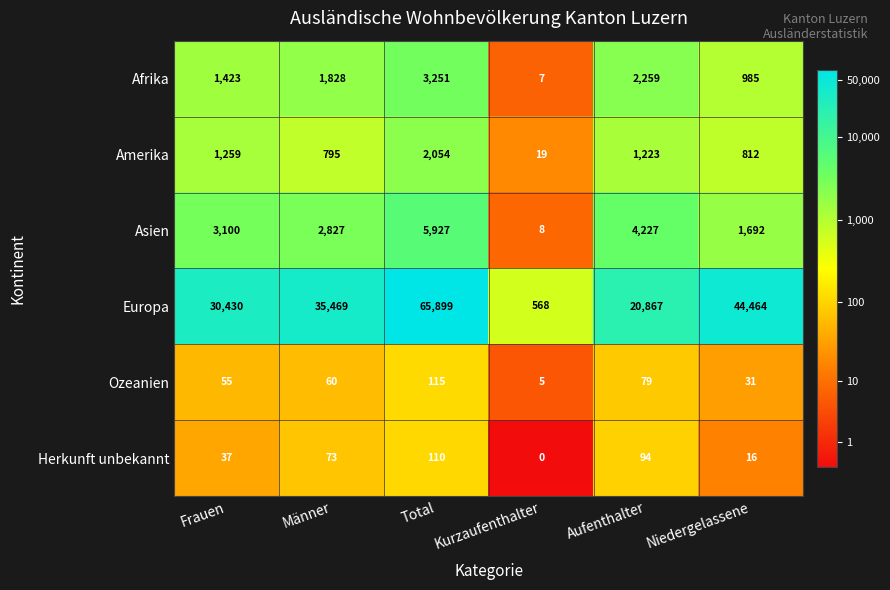

Is it true that Asien equals 2827 at Männer?

True